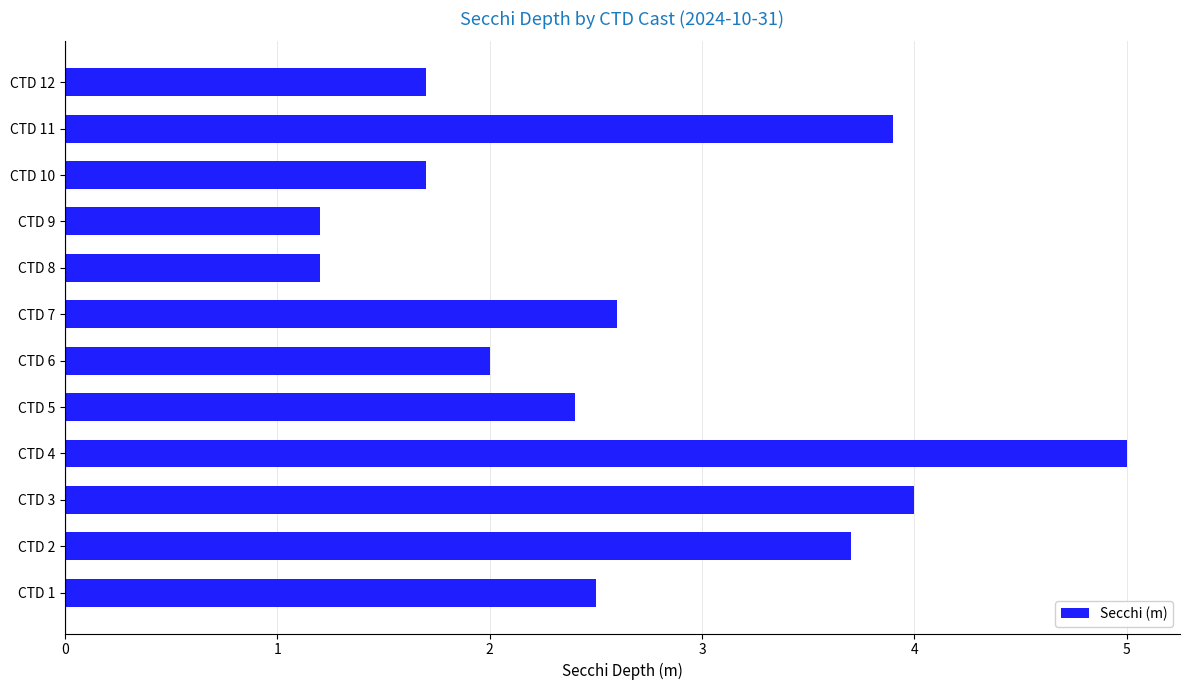

What is the greatest value displayed?

5.0